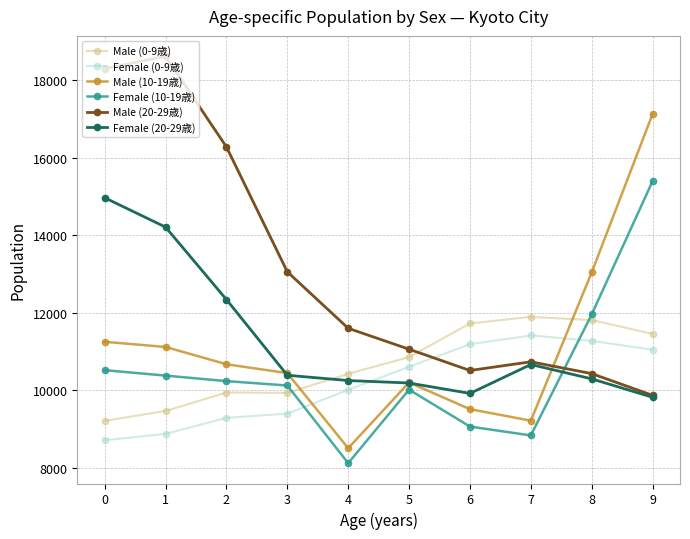

What is the difference between the maximum and minimum values in the Male (0-9歳) series?

2680